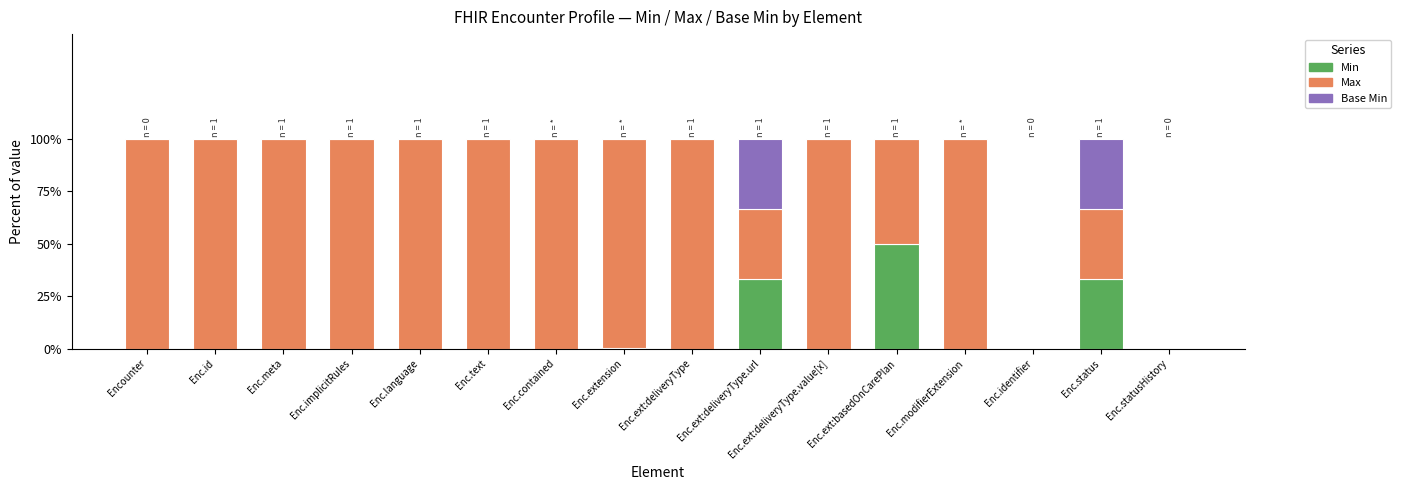

Are the bars horizontal?

No